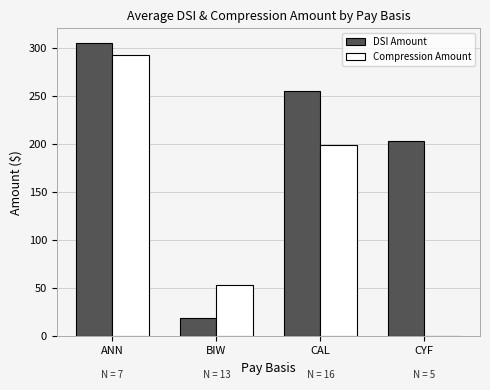

Reading left to right, list all the values displayed in this chart.

DSI Amount: 305.6	18.9	256.1	203.2
Compression Amount: 293.1	53.5	198.9	0.0